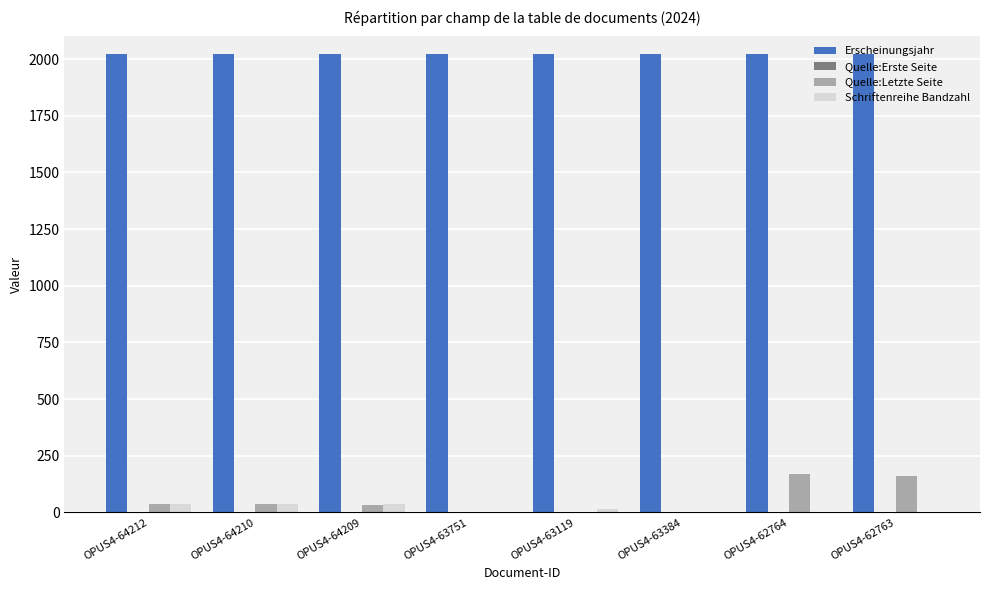

Which series has the largest total across all categories?

Erscheinungsjahr